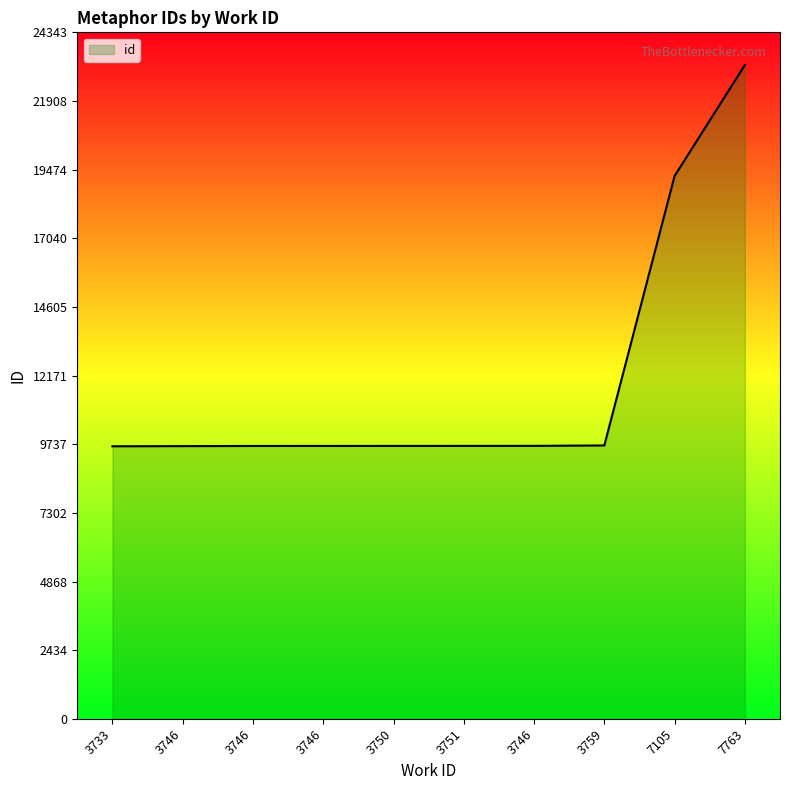

How many lines are shown in the chart?

1